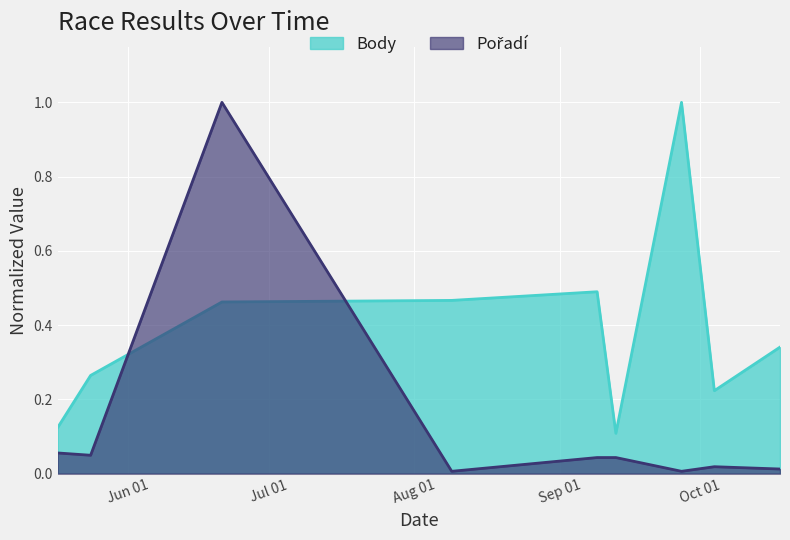

True or false: Body has a value of 0.6 at 2014-09-27.

False